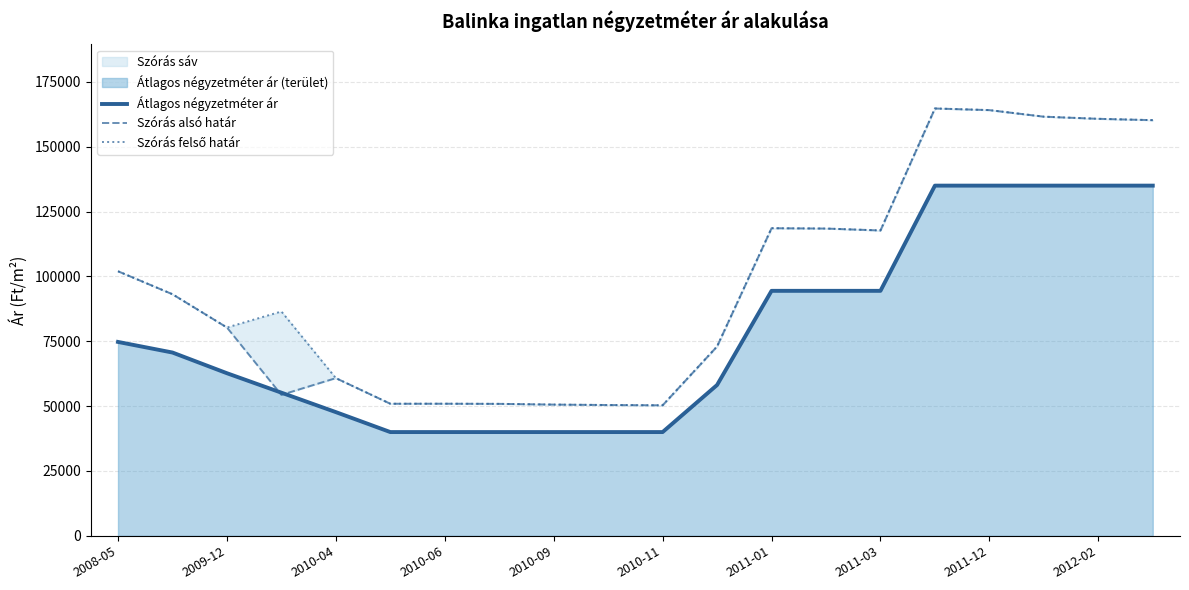

How many intersections are there between Szórás alsó határ and Átlagos négyzetméter ár?

2